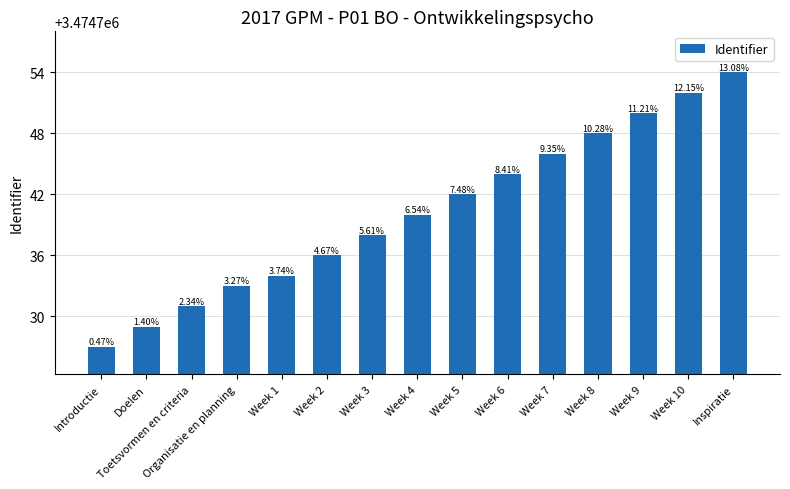

How many bars are there in total?

15